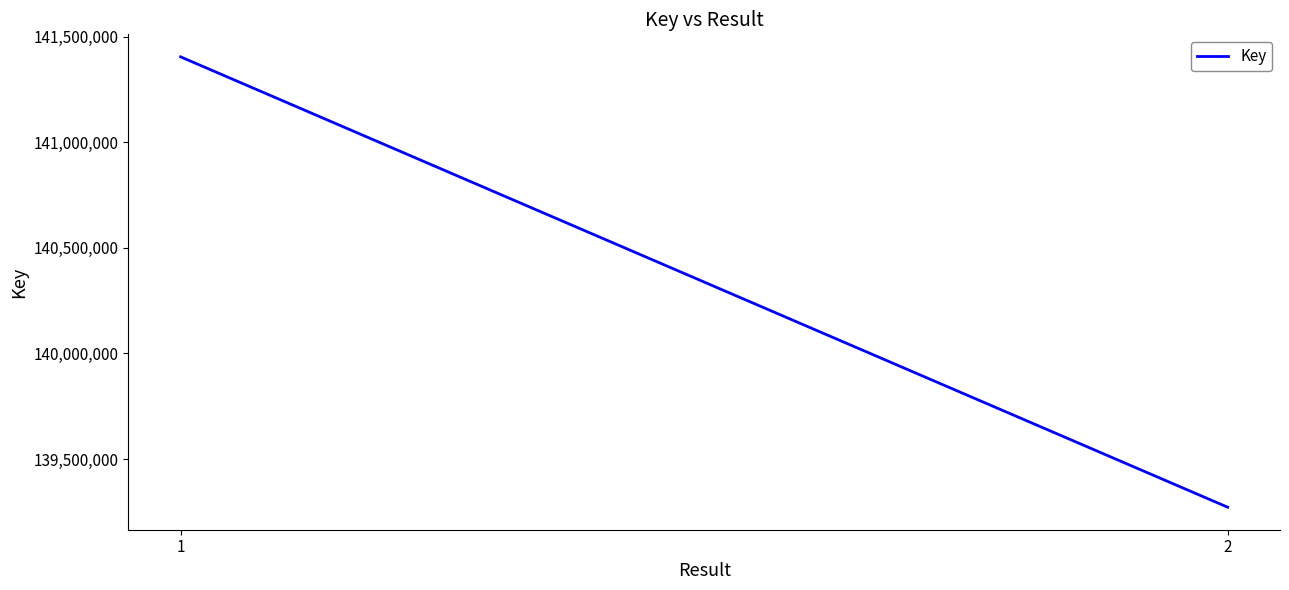

What is the difference between the maximum and minimum values?

2133613